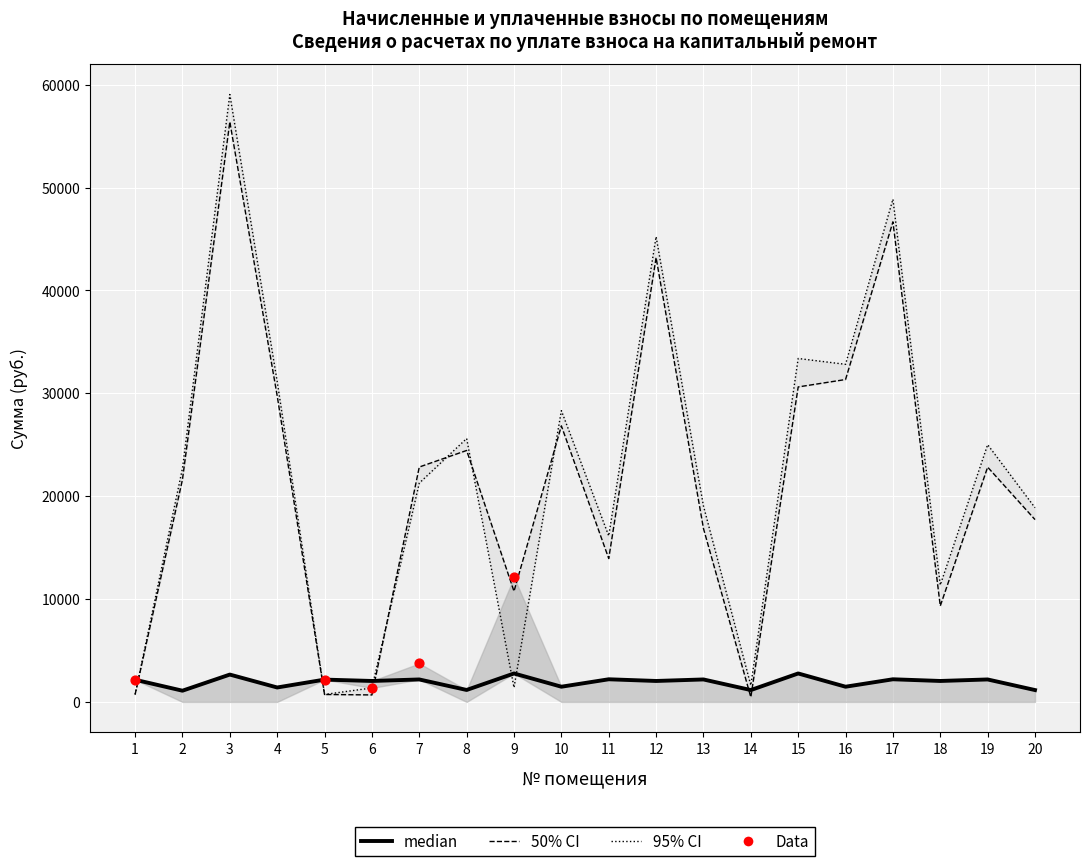

At how many categories does at least one series exceed 44525?

3